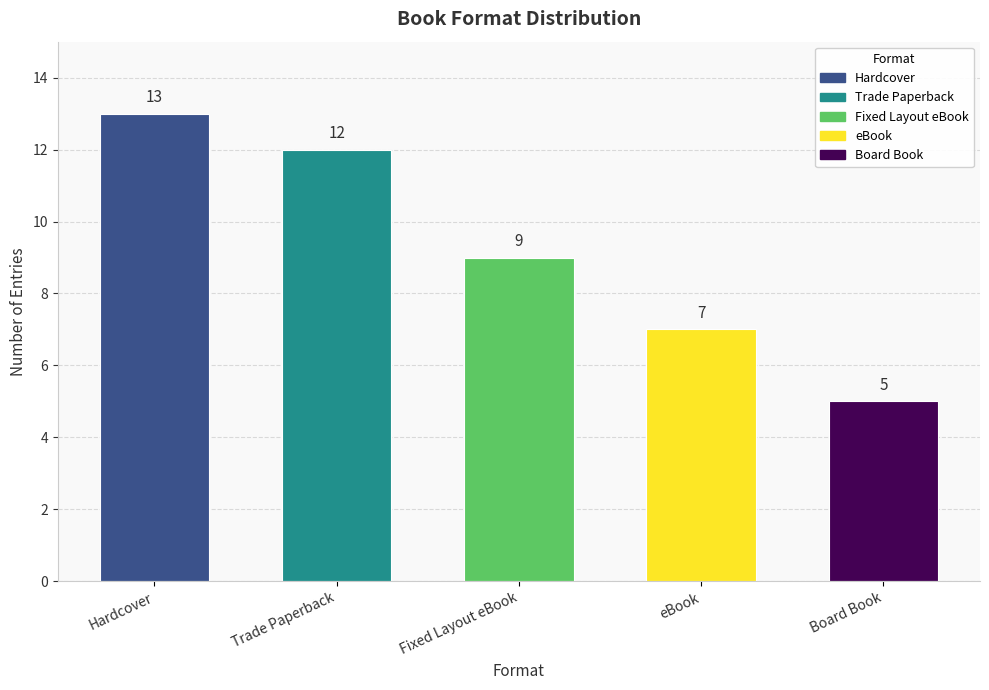

The value at Trade Paperback is 12. True or false?

True